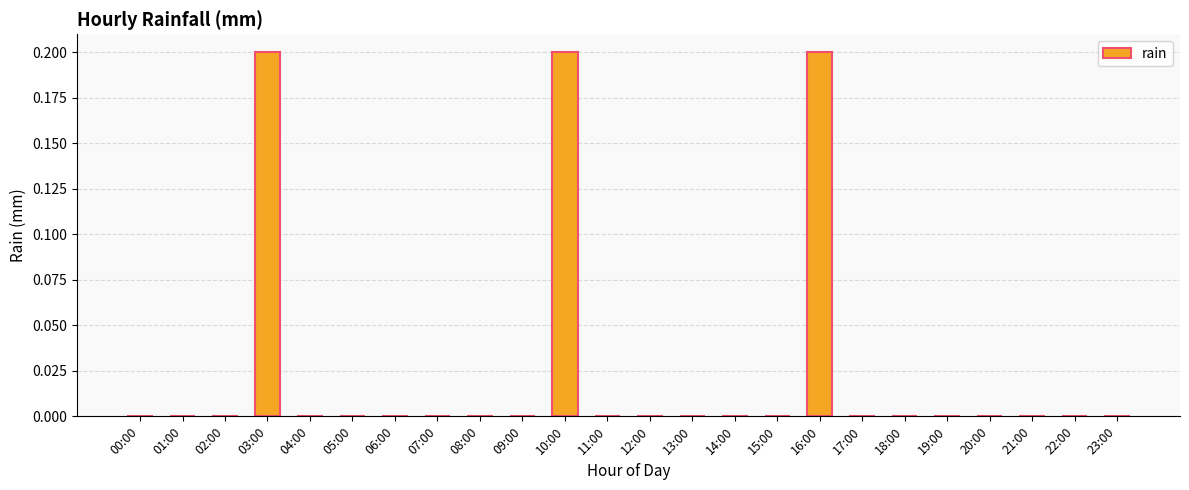

True or false: the data shows 0.0 at 20:00.

True